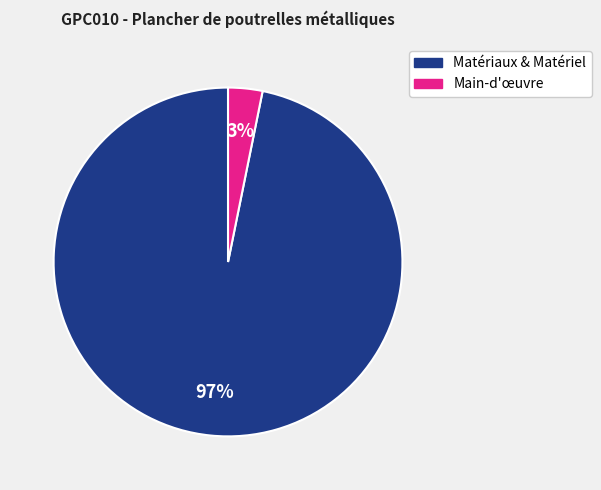

Is it true that Matériaux & Matériel is 97% of the pie?

True